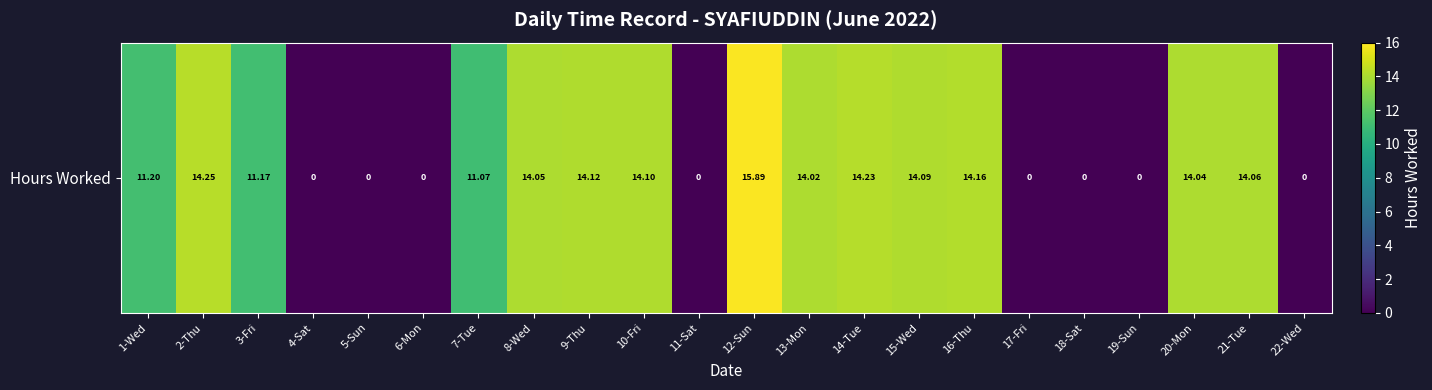

What is the average value?

8.7